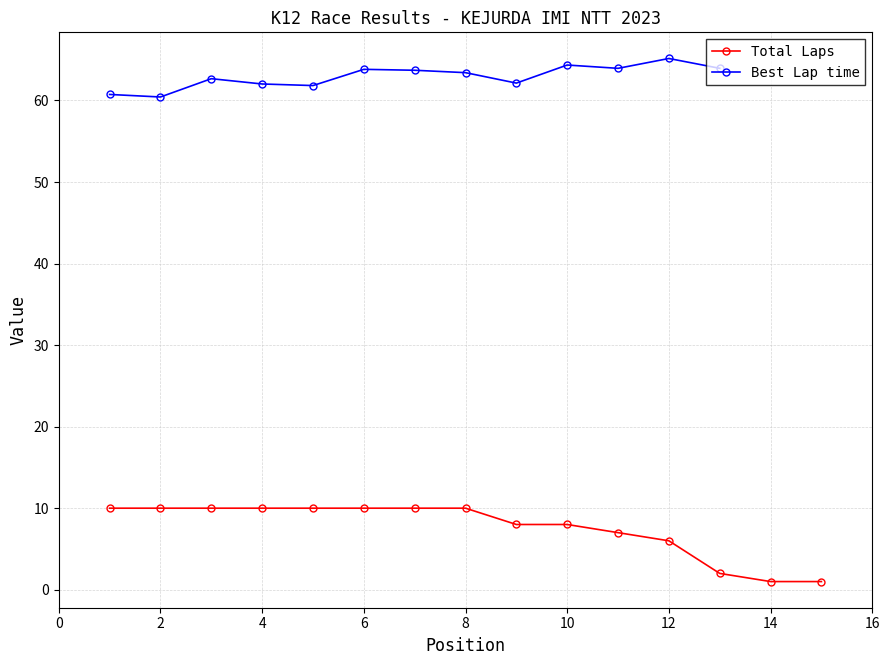

The Total Laps series shows 10 at 4. True or false?

True